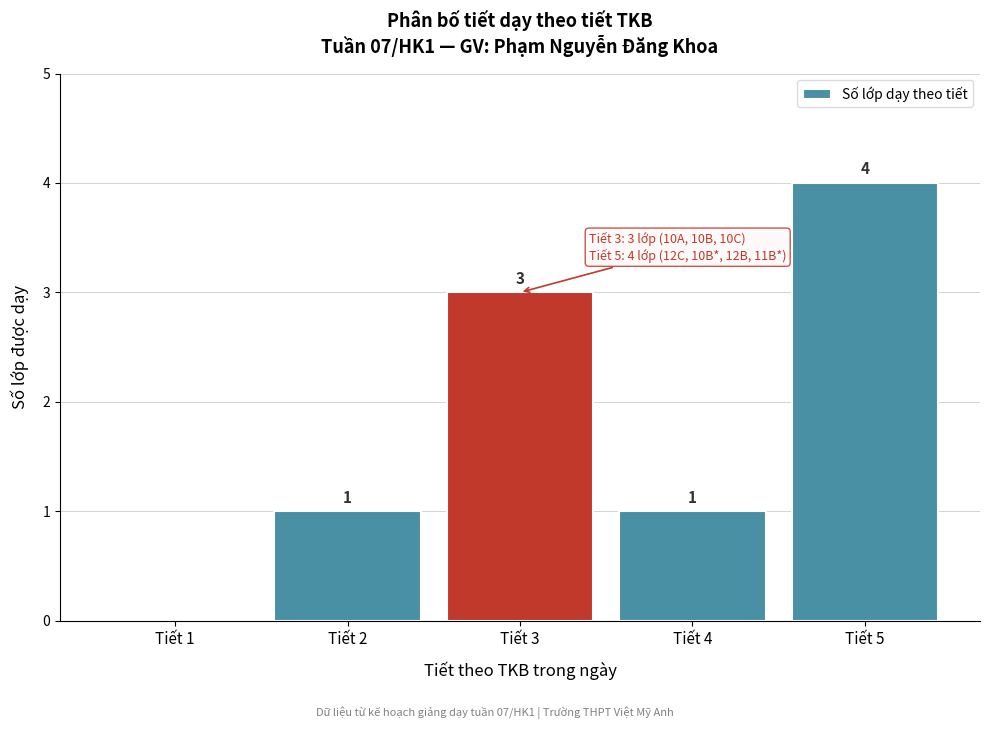

Over which range of the x-axis is the bar tallest?

4.5 to 5.5